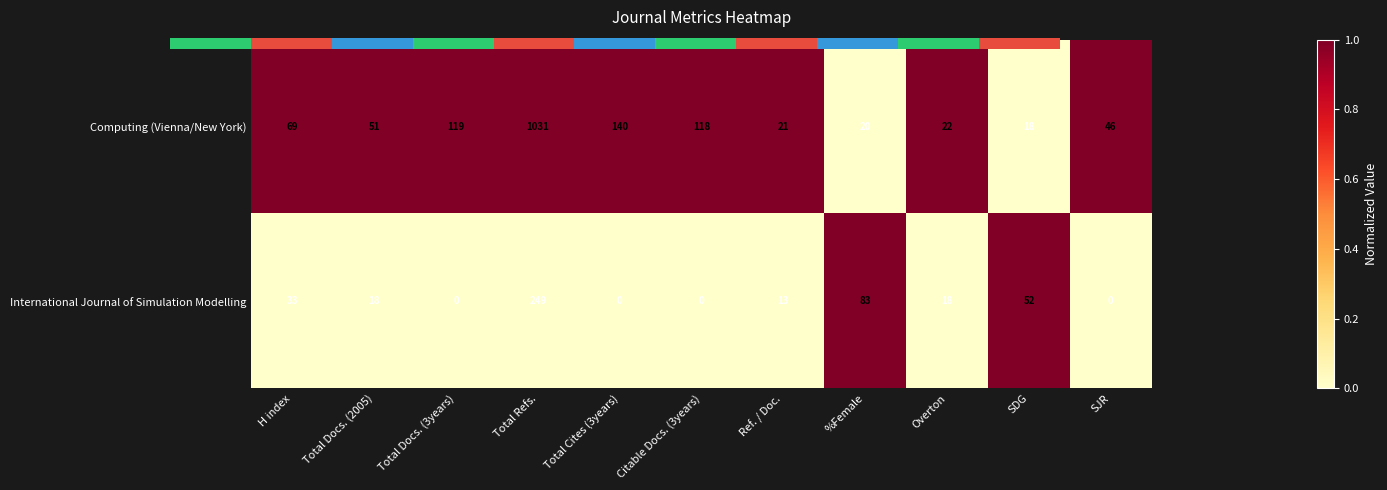

How many values in Computing (Vienna/New York) are above zero?

9